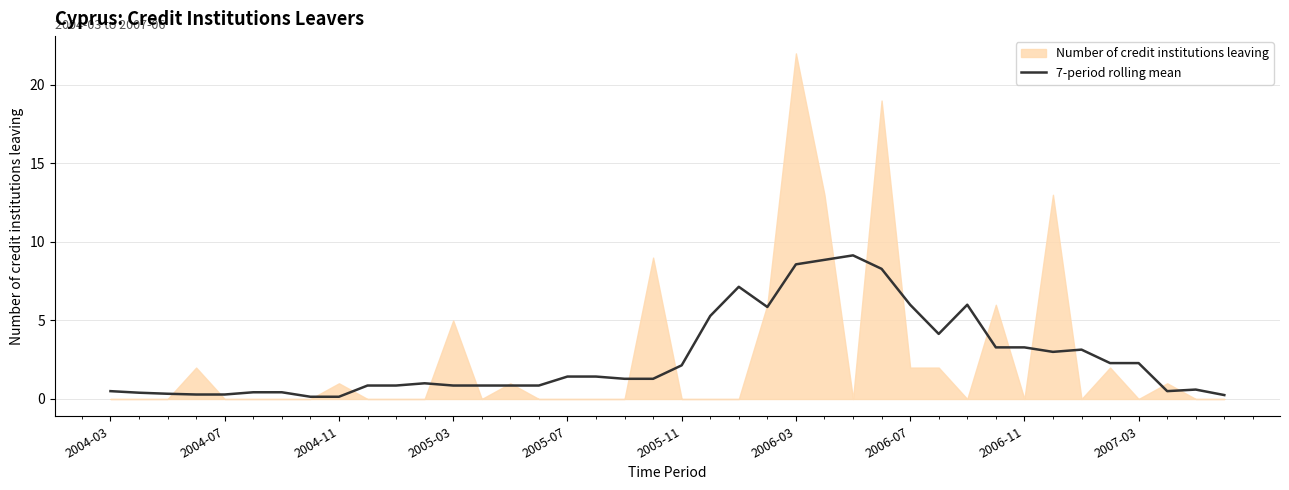

What is the minimum value shown in the chart?

0.1